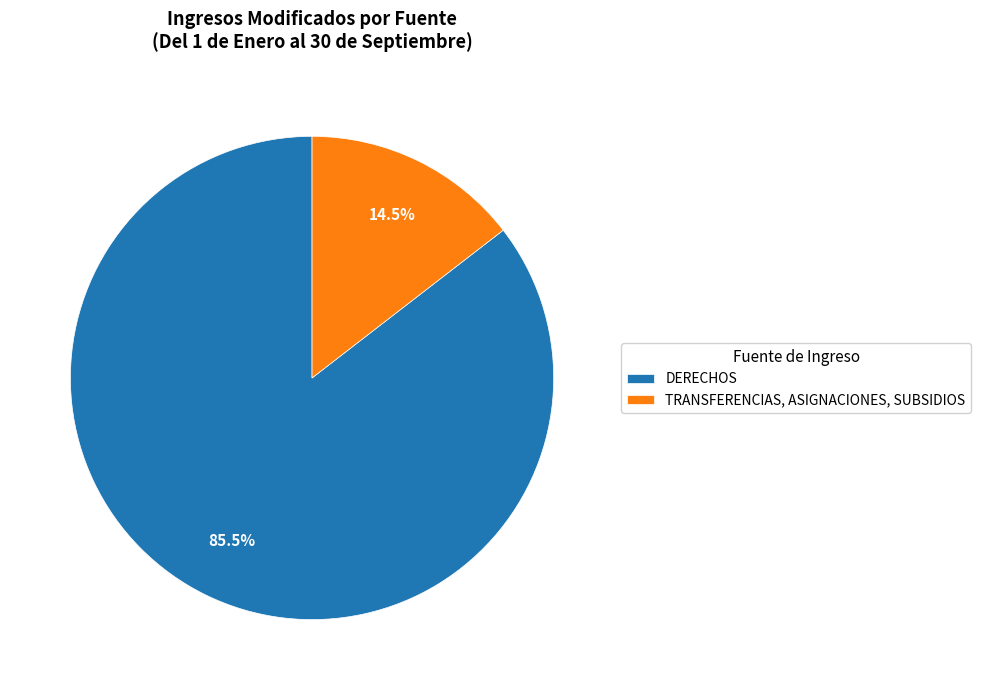

To the nearest percent, what is the combined percentage of TRANSFERENCIAS, ASIGNACIONES, SUBSIDIOS and DERECHOS?

100%